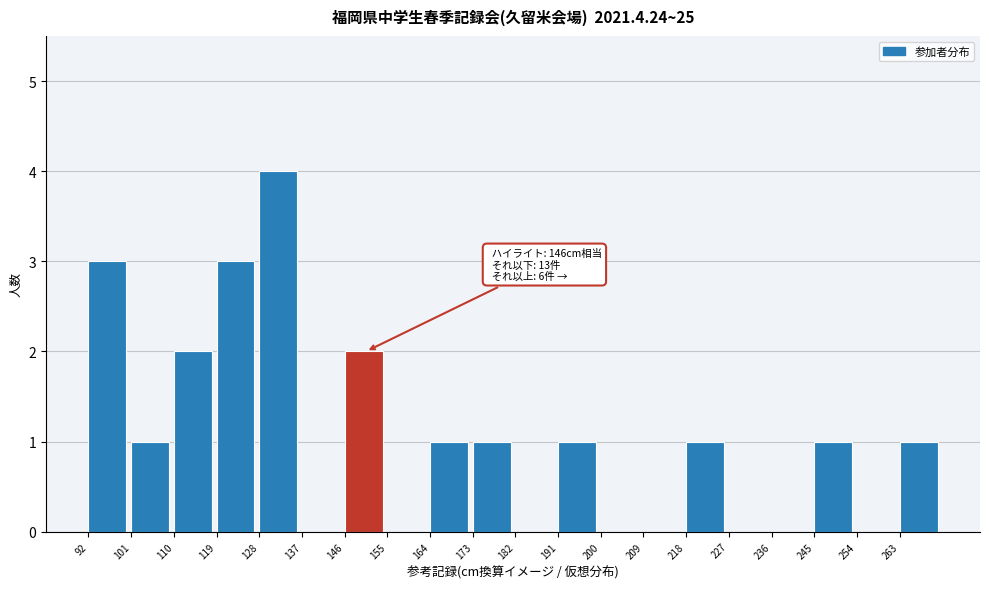

Reading left to right, extract all data points from this chart.

92=3	101=1	110=2	119=3	128=4	137=0	146=2	155=0	164=1	173=1	182=0	191=1	200=0	209=0	218=1	227=0	236=0	245=1	254=0	263=1